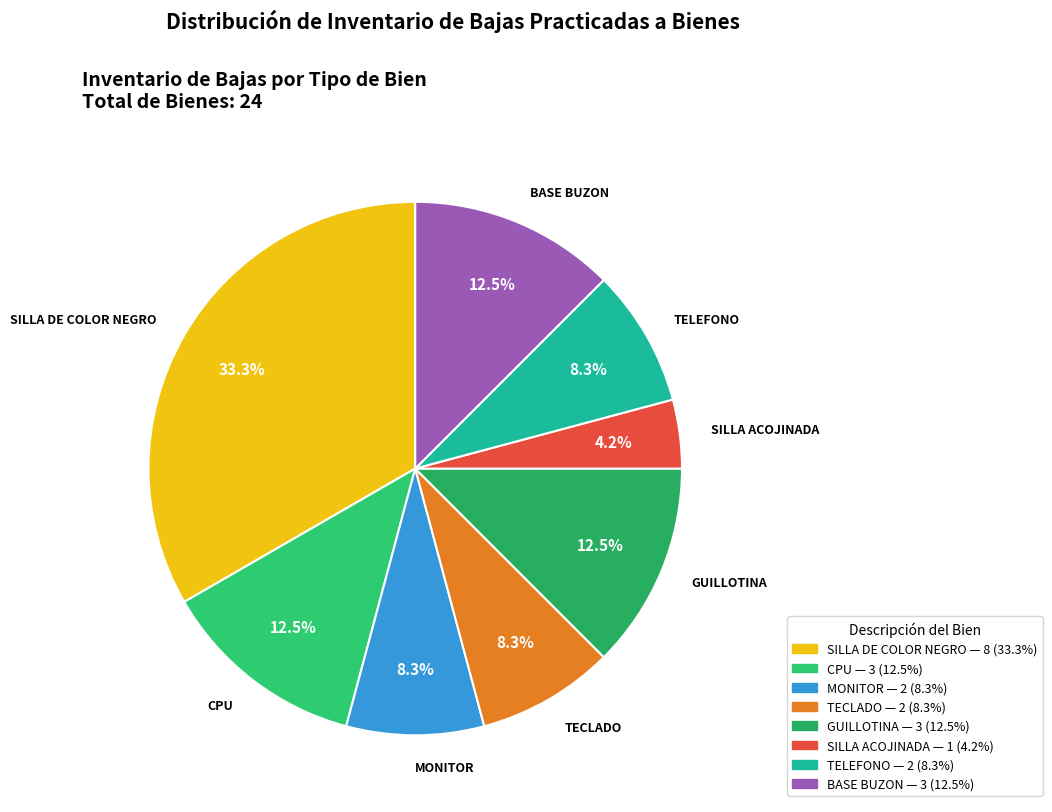

What is the smallest slice in the pie chart?

SILLA ACOJINADA